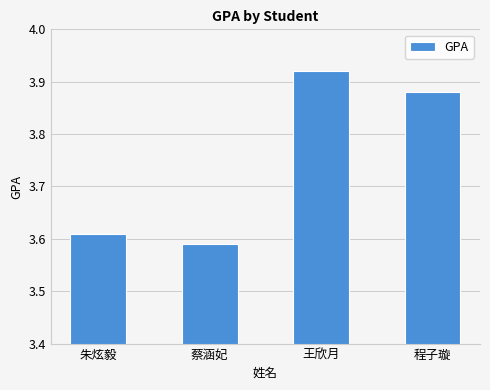

What is the label of the 4th bar from the left?

程子璇